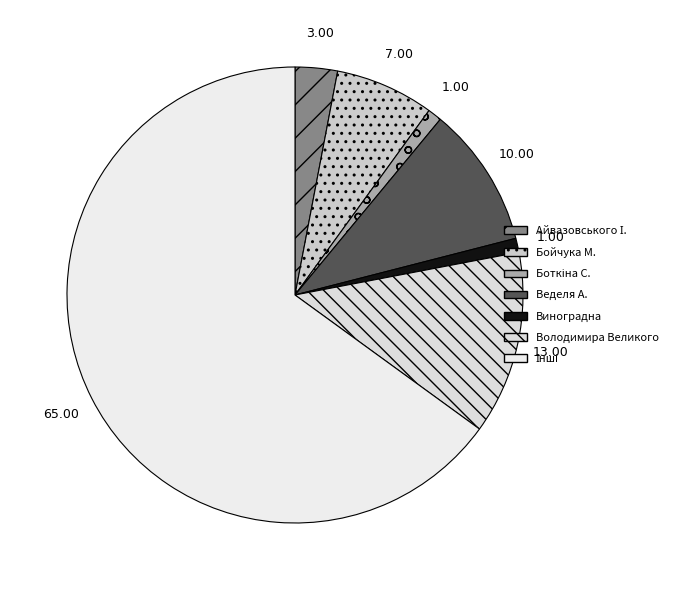

How many segments does this pie chart have?

7